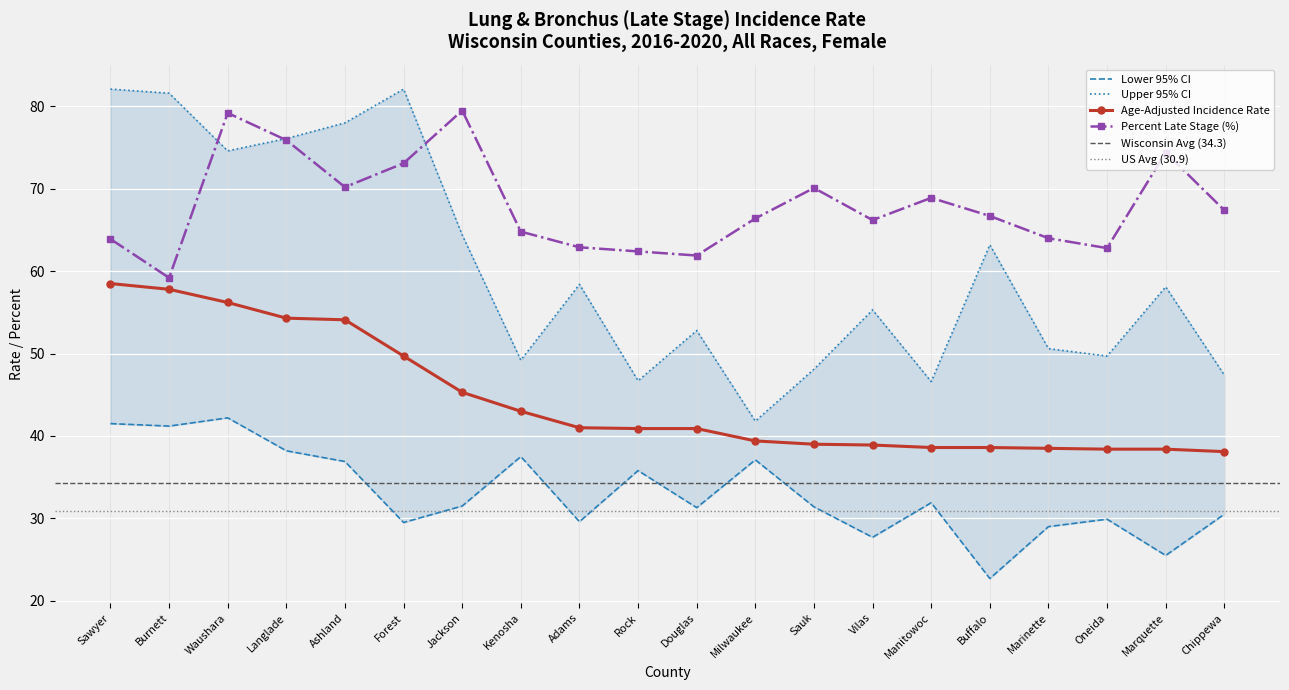

Rank the categories by Age-Adjusted Rate value from highest to lowest.

Sawyer, Burnett, Waushara, Langlade, Ashland, Forest, Jackson, Kenosha, Adams, Rock, Douglas, Milwaukee, Sauk, Vilas, Manitowoc, Buffalo, Marinette, Oneida, Marquette, Chippewa